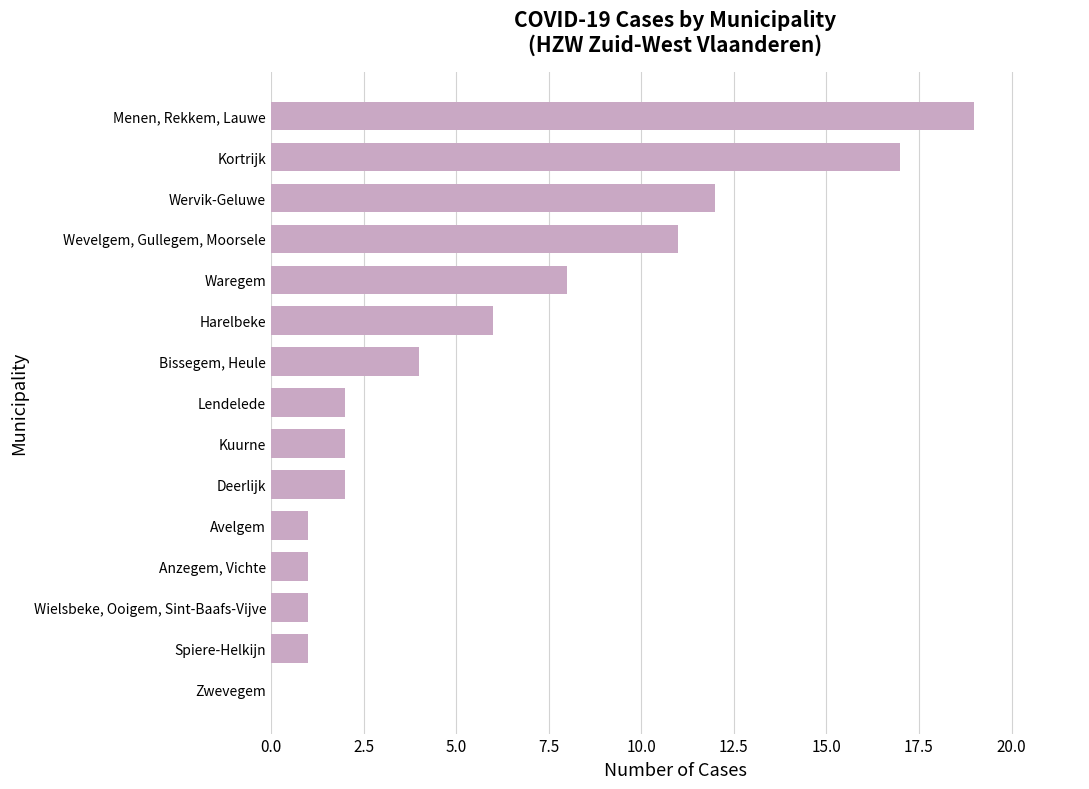

What is the sum of all values?

87